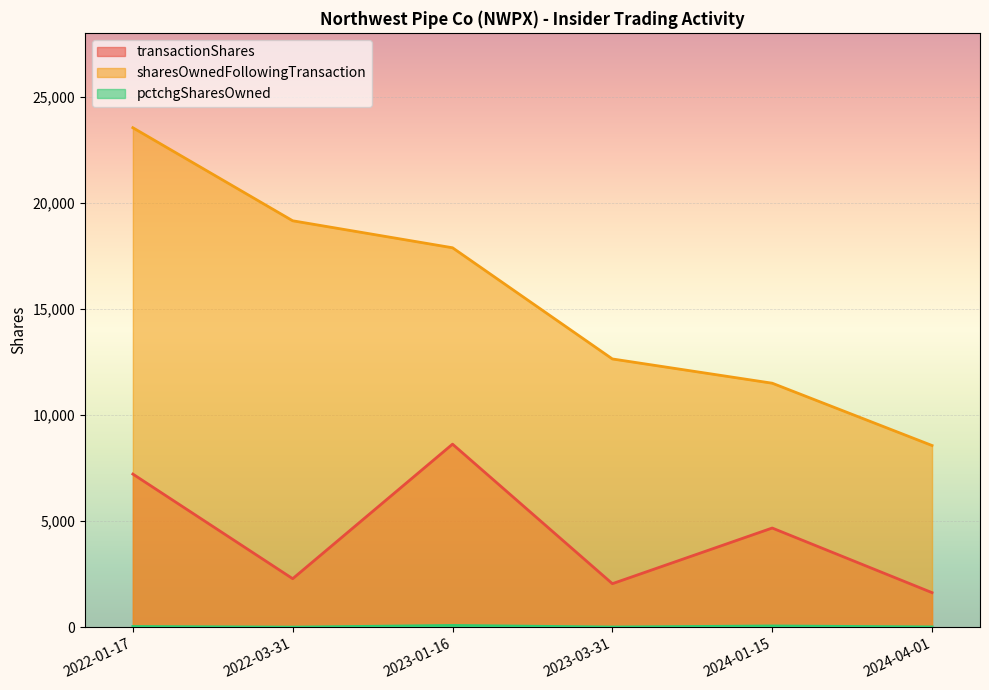

Reading left to right, list all the values displayed in this chart.

transactionShares: 2022-01-17=7222	2022-03-31=2295	2023-01-16=8631	2023-03-31=2060	2024-01-15=4681	2024-04-01=1638
sharesOwnedFollowingTransaction: 2022-01-17=23532	2022-03-31=19150	2023-01-16=17879	2023-03-31=12643	2024-01-15=11501	2024-04-01=8567
pctchgSharesOwned: 2022-01-17=44	2022-03-31=14	2023-01-16=93	2023-03-31=19	2024-01-15=69	2024-04-01=24